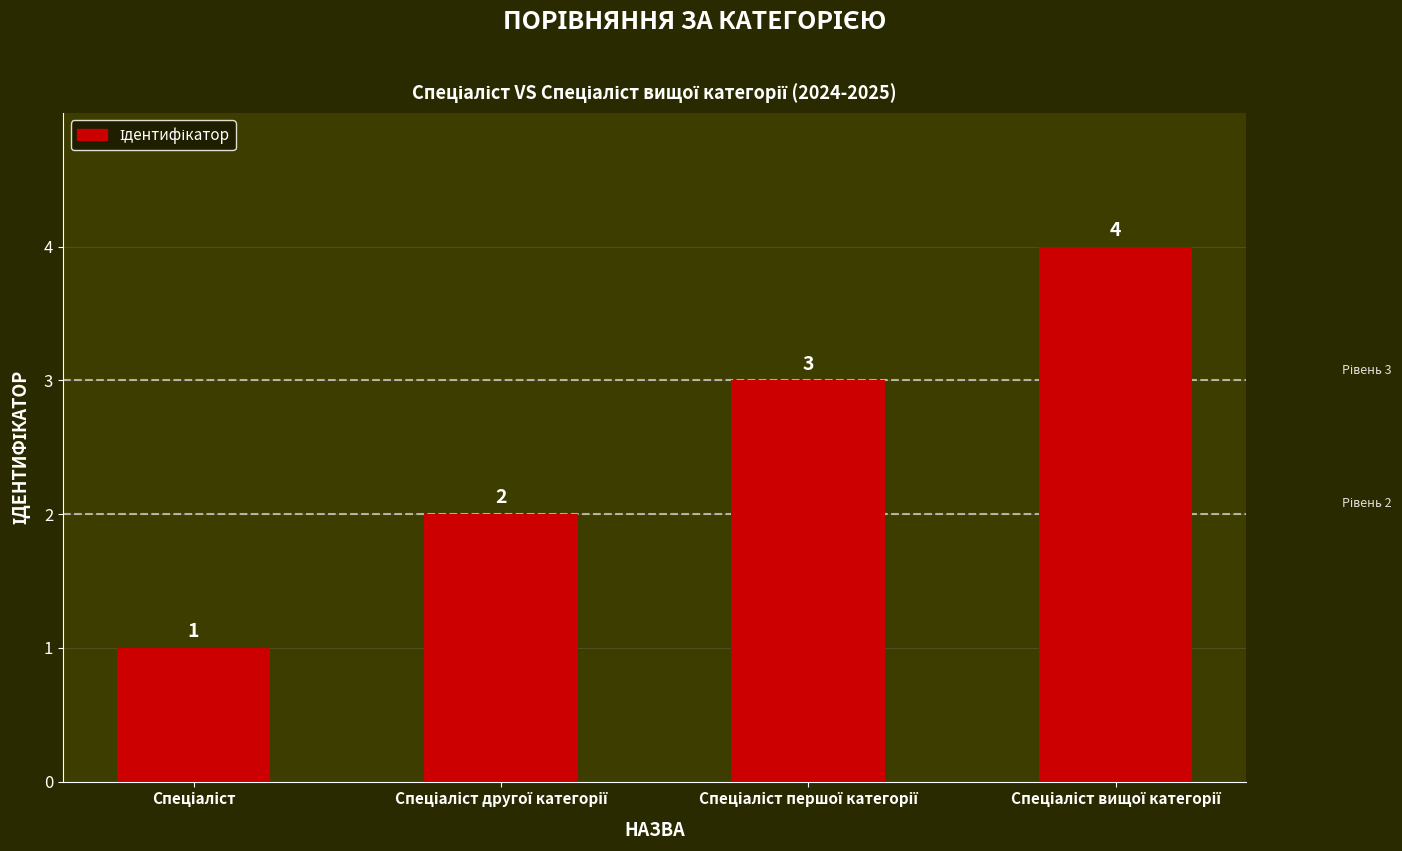

Does the chart contain stacked bars?

No